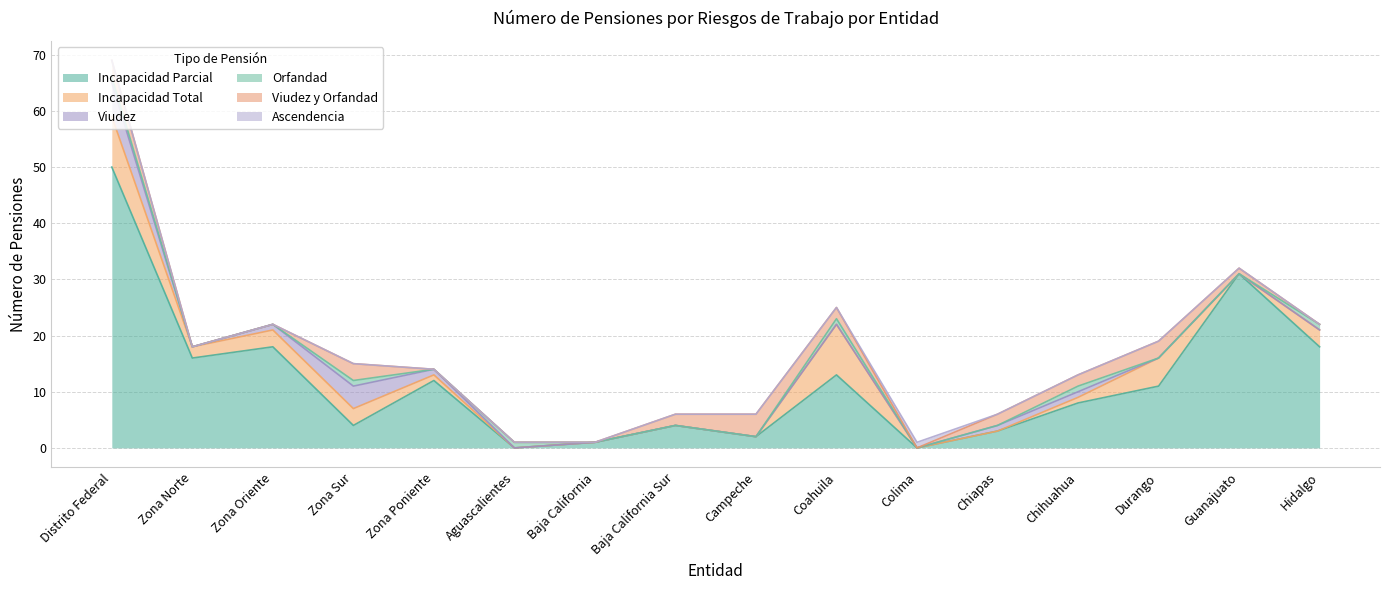

True or false: Incapacidad Parcial has a value of 10 at Zona Oriente.

False